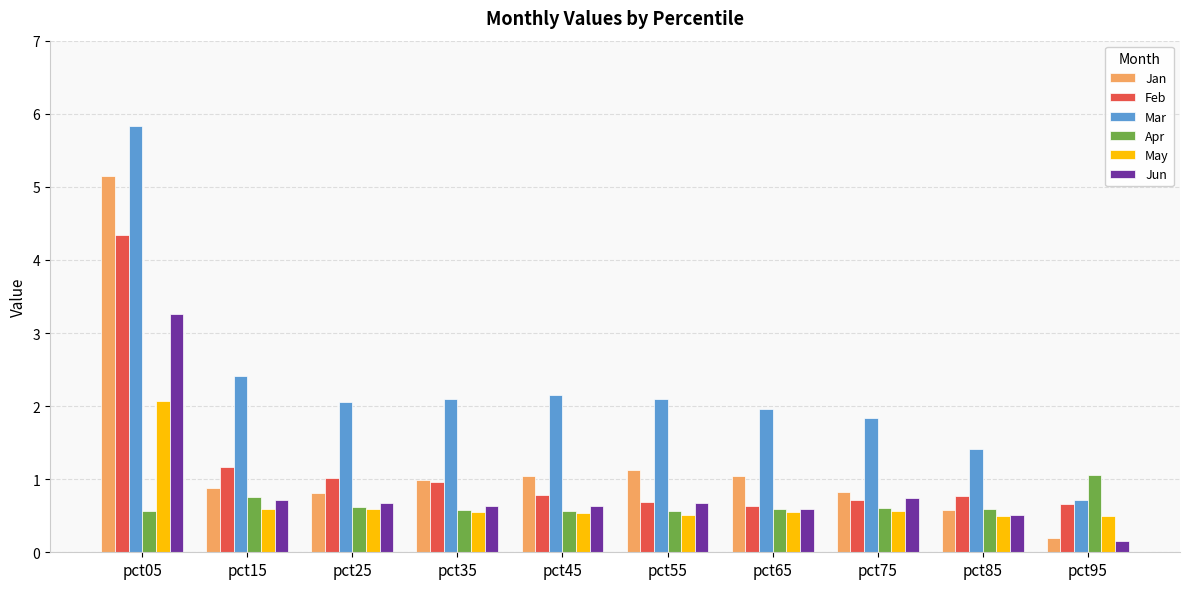

Is it true that Feb equals 2.1 at pct15?

False